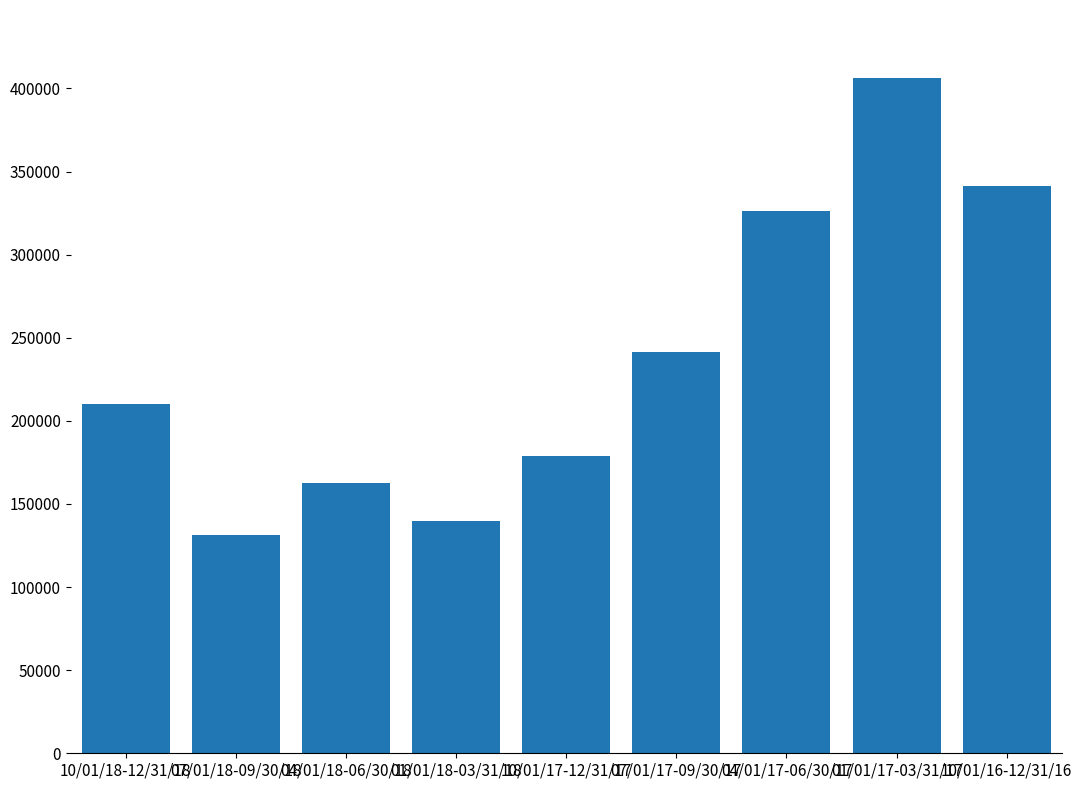

The chart shows a value of 230775 at 10/01/16-12/31/16. True or false?

False